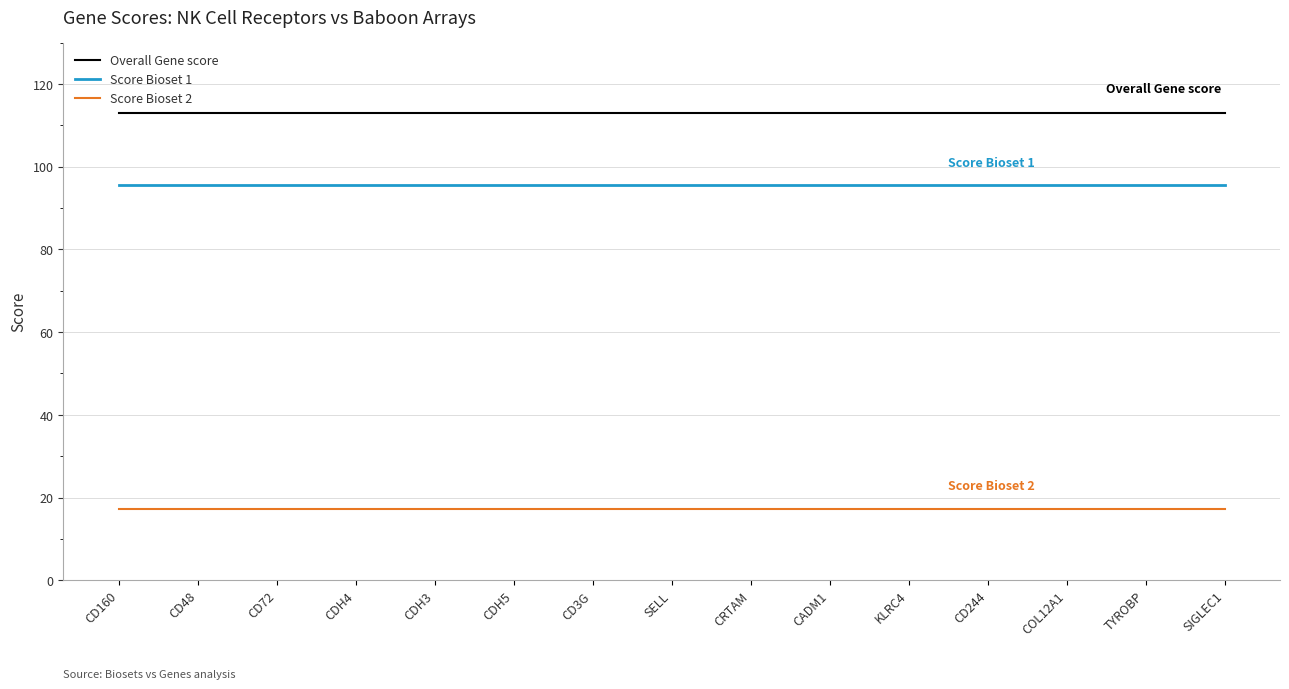

Reading right to left, list all the values displayed in this chart.

Overall Gene score: 112.9	112.9	112.9	112.9	112.9	112.9	112.9	112.9	112.9	112.9	112.9	112.9	112.9	112.9	112.9
Score Bioset 1: 95.6	95.6	95.6	95.6	95.6	95.6	95.6	95.6	95.6	95.6	95.6	95.6	95.6	95.6	95.6
Score Bioset 2: 17.3	17.3	17.3	17.3	17.3	17.3	17.3	17.3	17.3	17.3	17.3	17.3	17.3	17.3	17.3